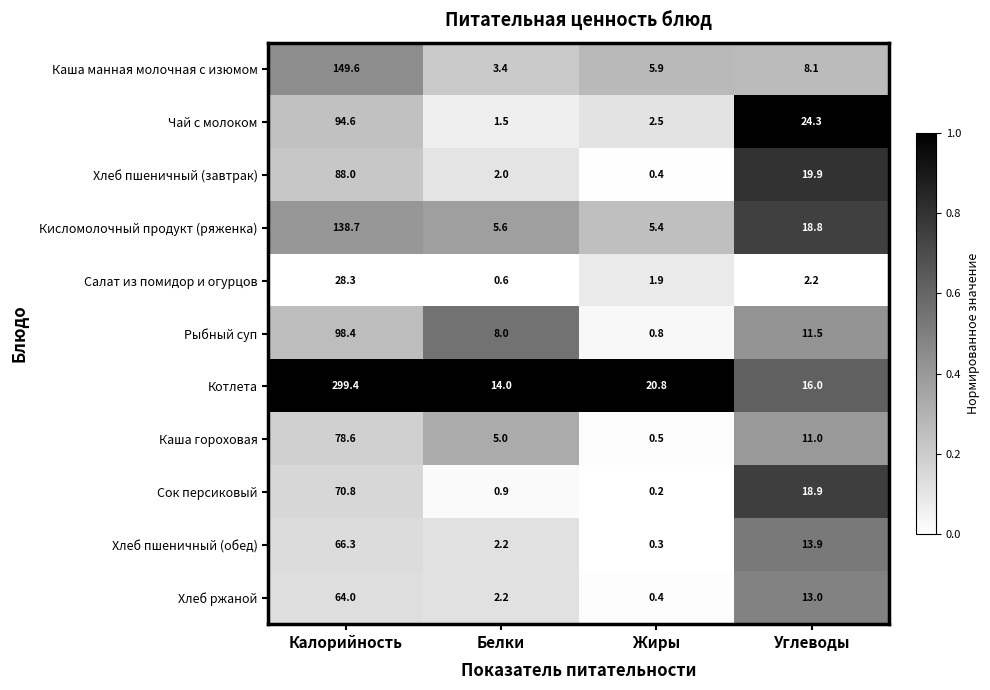

How many data points does each series have?

4